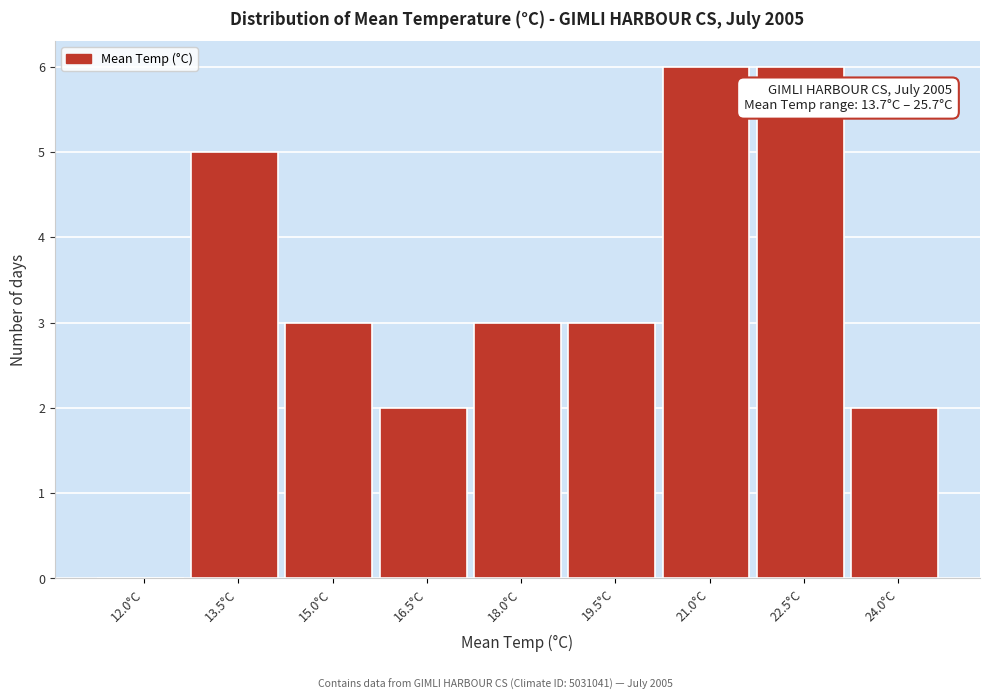

Reading right to left, what are all the values shown in this chart?

24.0°C=2	22.5°C=6	21.0°C=6	19.5°C=3	18.0°C=3	16.5°C=2	15.0°C=3	13.5°C=5	12.0°C=0